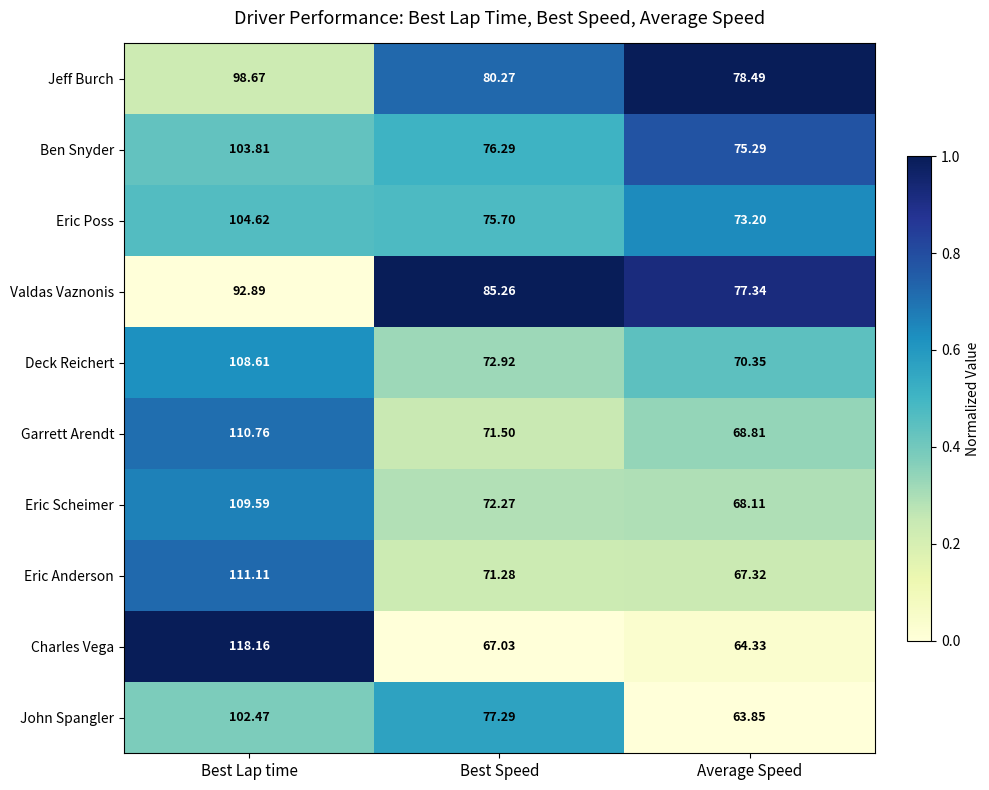

Rank the categories by Charles Vega value from lowest to highest.

Average Speed, Best Speed, Best Lap time